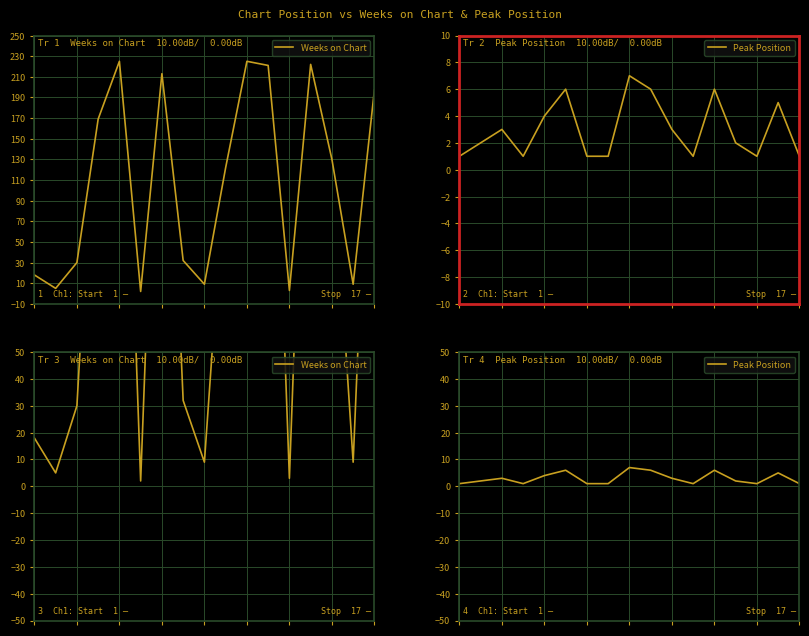

What is the difference between the maximum and second lowest values in the Peak Position series?

6